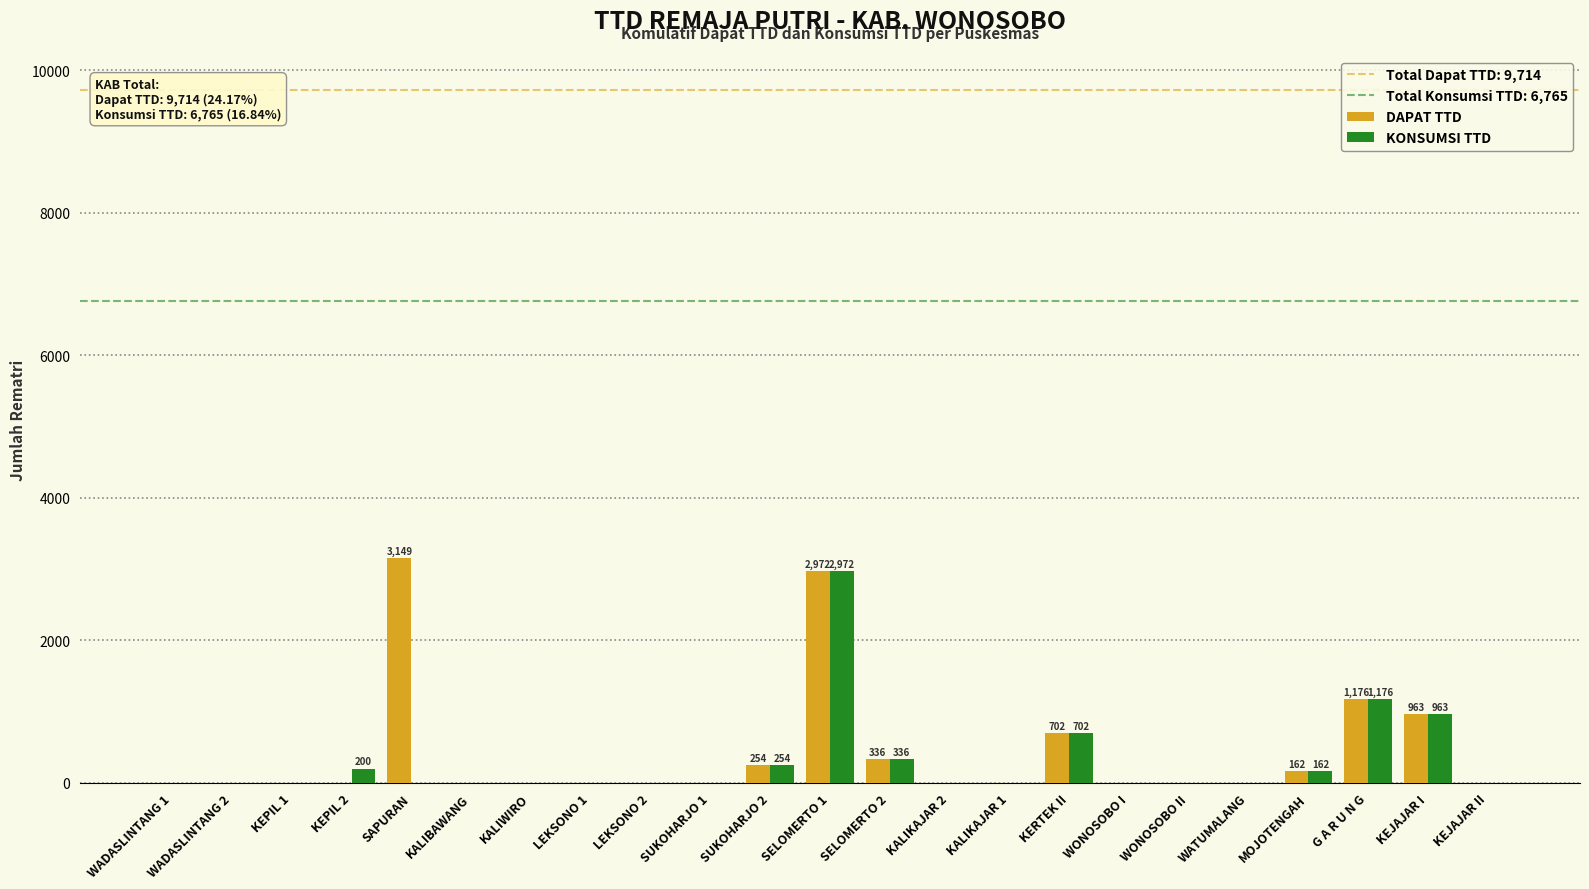

Are the bars horizontal?

No